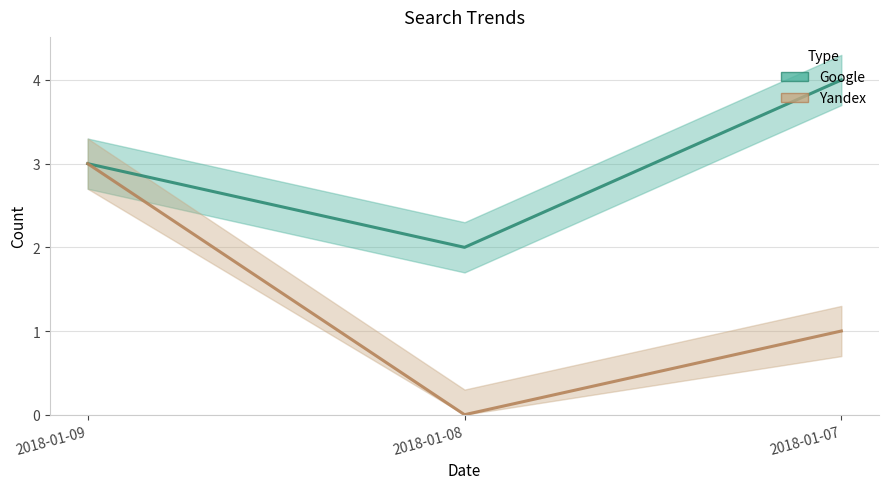

Which label corresponds to the largest value in the chart?

2018-01-07